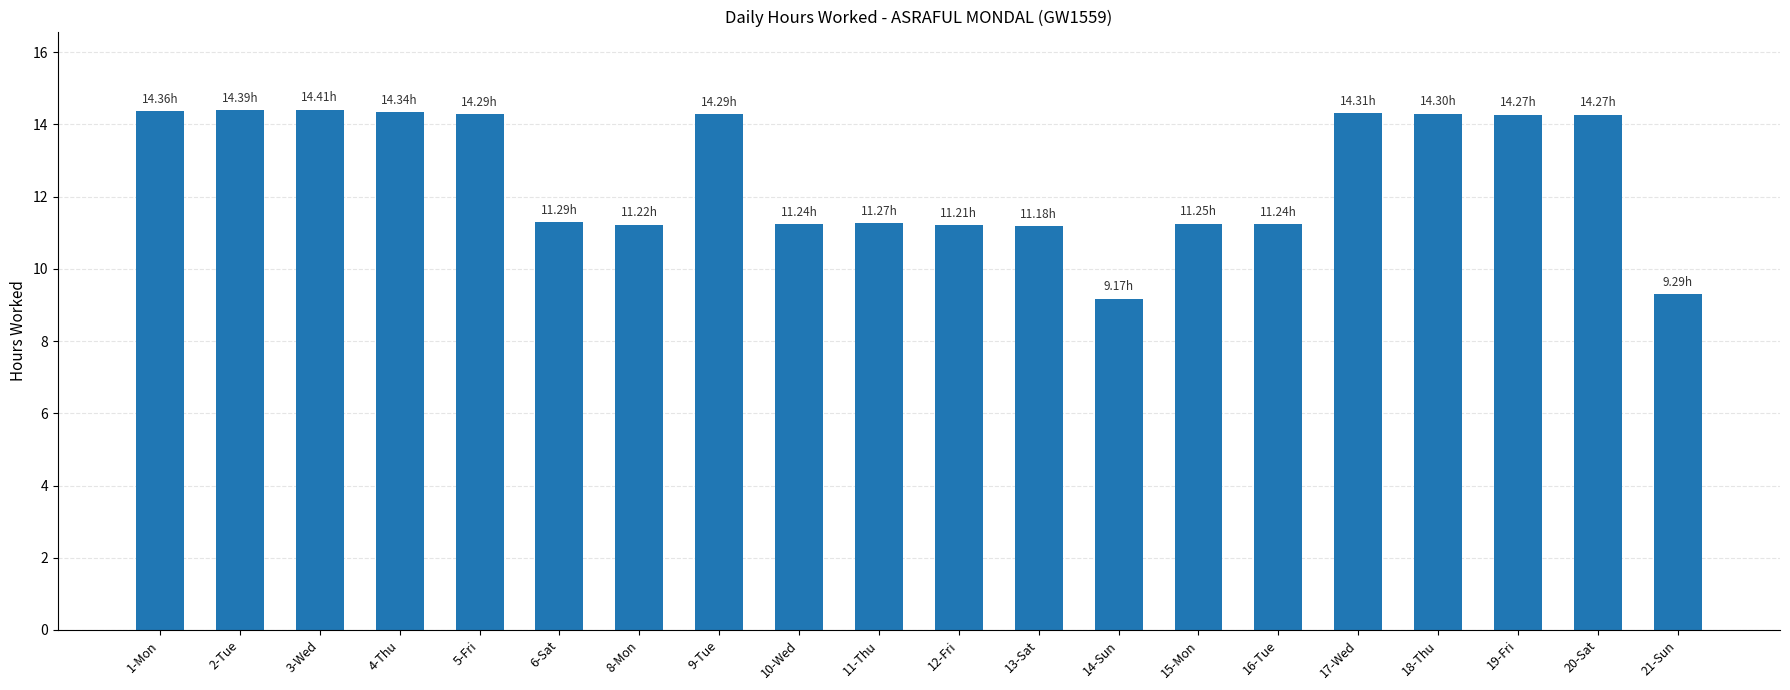

What position from the left is 19-Fri?

18